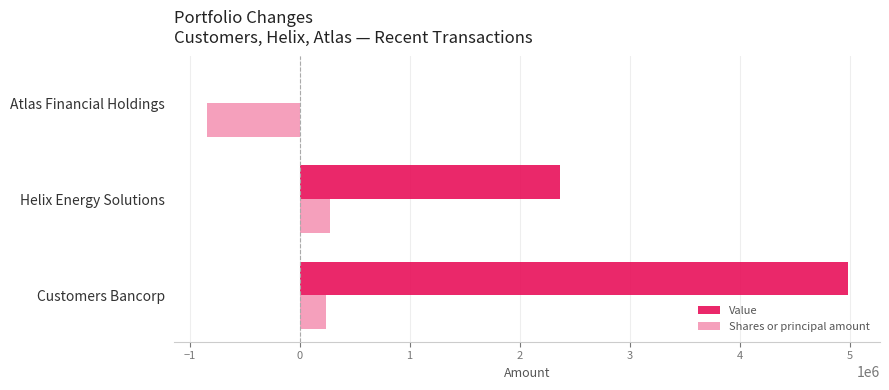

What is the sum of all Value values?

7353000